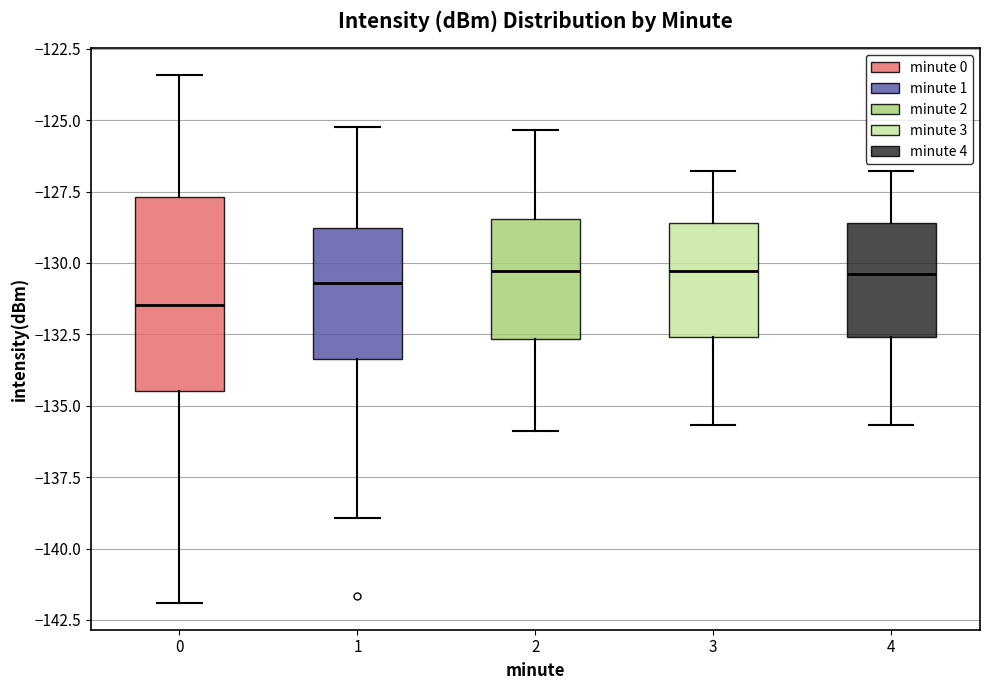

Where does the lower whisker of the box at x = 3 end on the y-axis? The values are not printed on the chart, so give them approximately, as read against the axis.

-135.5